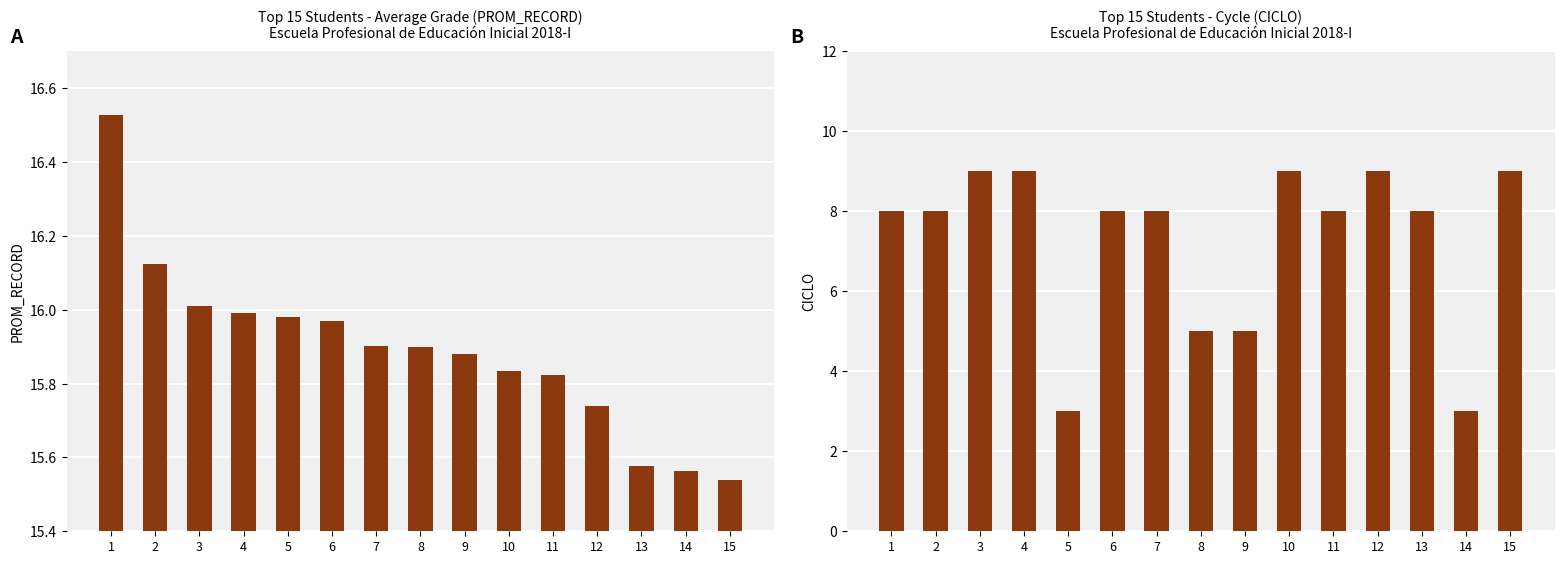

Reading left to right, extract all data points from this chart.

PROM_RECORD: 1=16.5	2=16.1	3=16.0	4=16.0	5=16.0	6=16.0	7=15.9	8=15.9	9=15.9	10=15.8	11=15.8	12=15.7	13=15.6	14=15.6	15=15.5
CICLO: 1=8.0	2=8.0	3=9.0	4=9.0	5=3.0	6=8.0	7=8.0	8=5.0	9=5.0	10=9.0	11=8.0	12=9.0	13=8.0	14=3.0	15=9.0